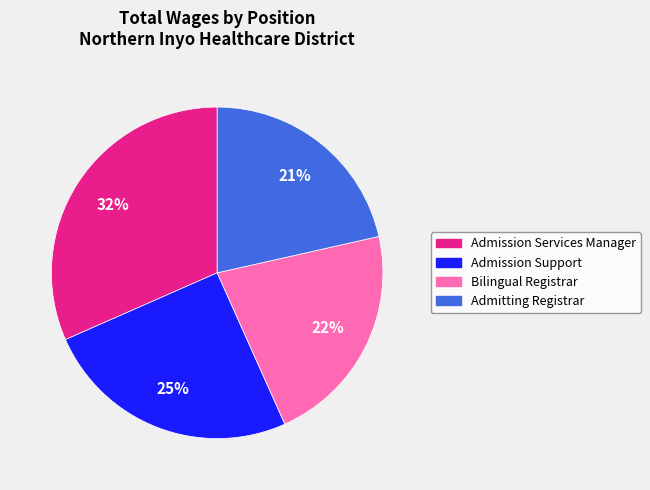

Is Admitting Registrar the majority of the pie?

No